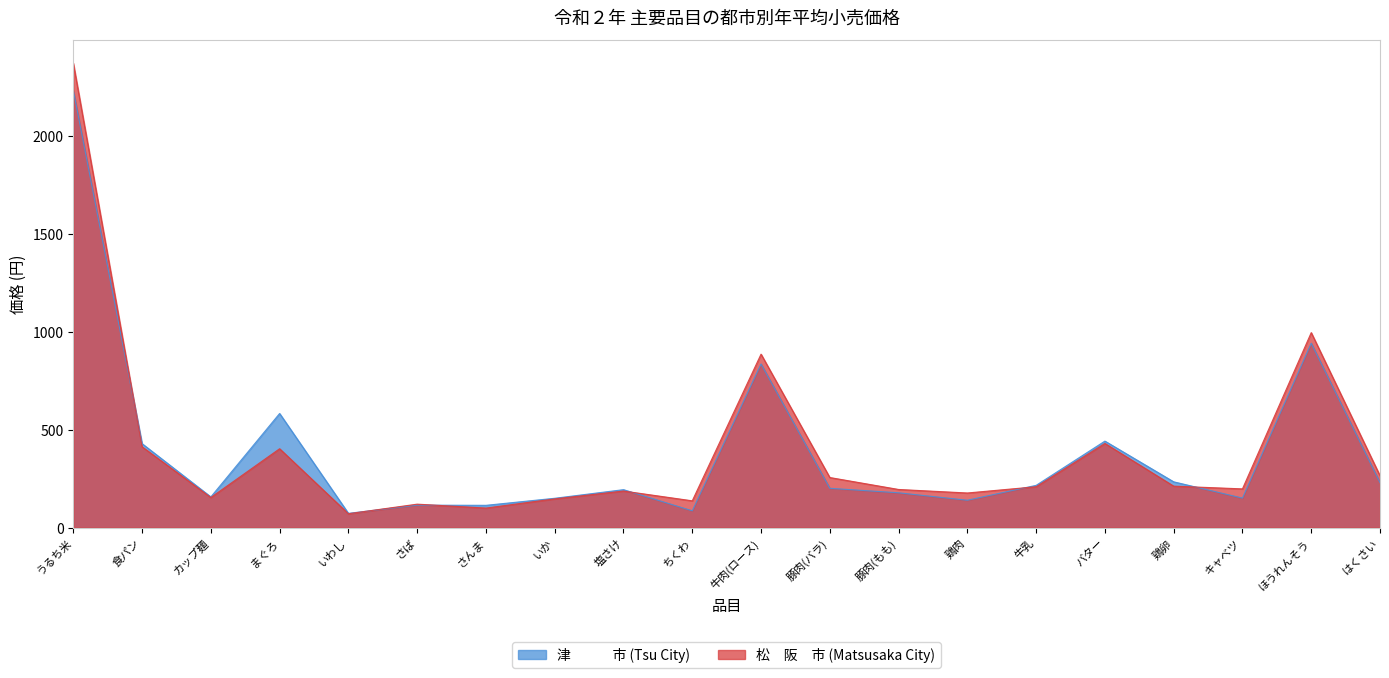

List the series in order of their peak value, highest first.

松　阪　市 (Matsusaka City), 津　　　市 (Tsu City)